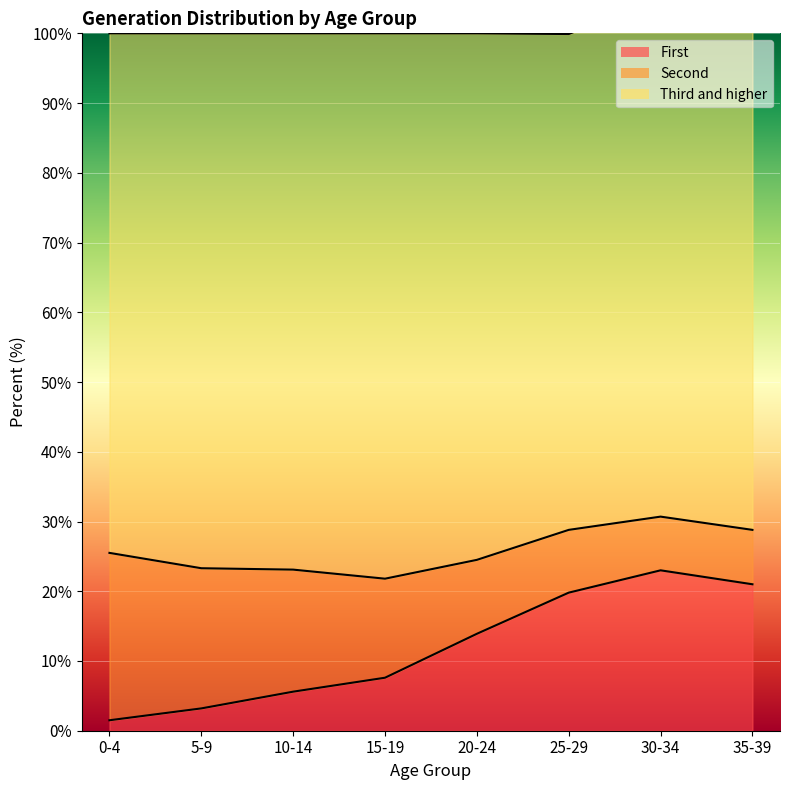

True or false: Second and Third and higher cross at least once.

False